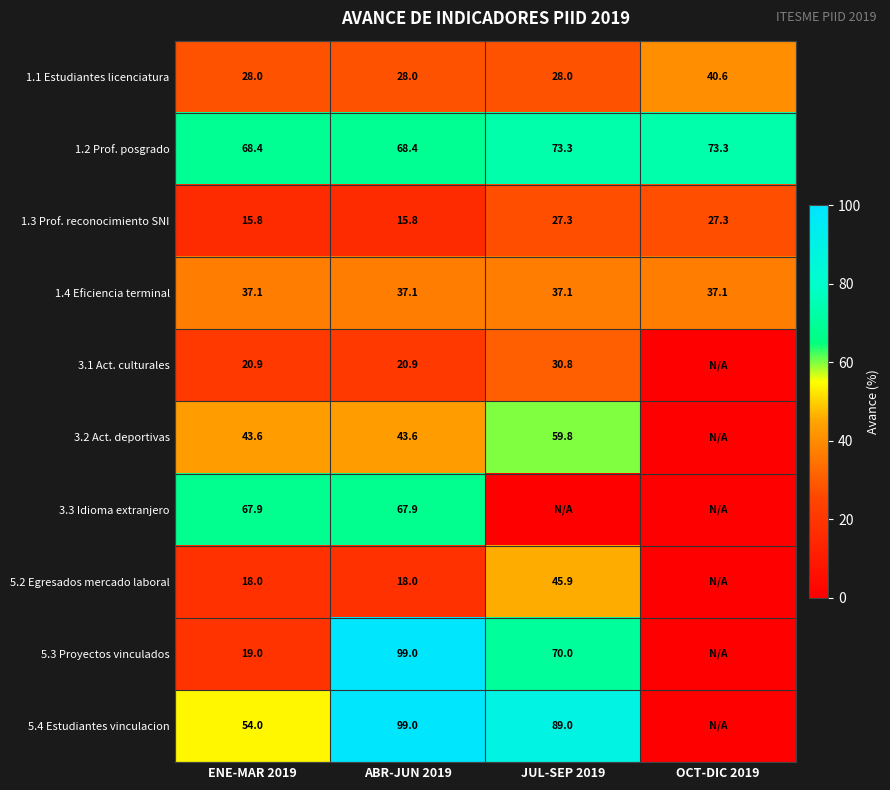

What is the minimum value for 1.1 Estudiantes licenciatura?

28.0